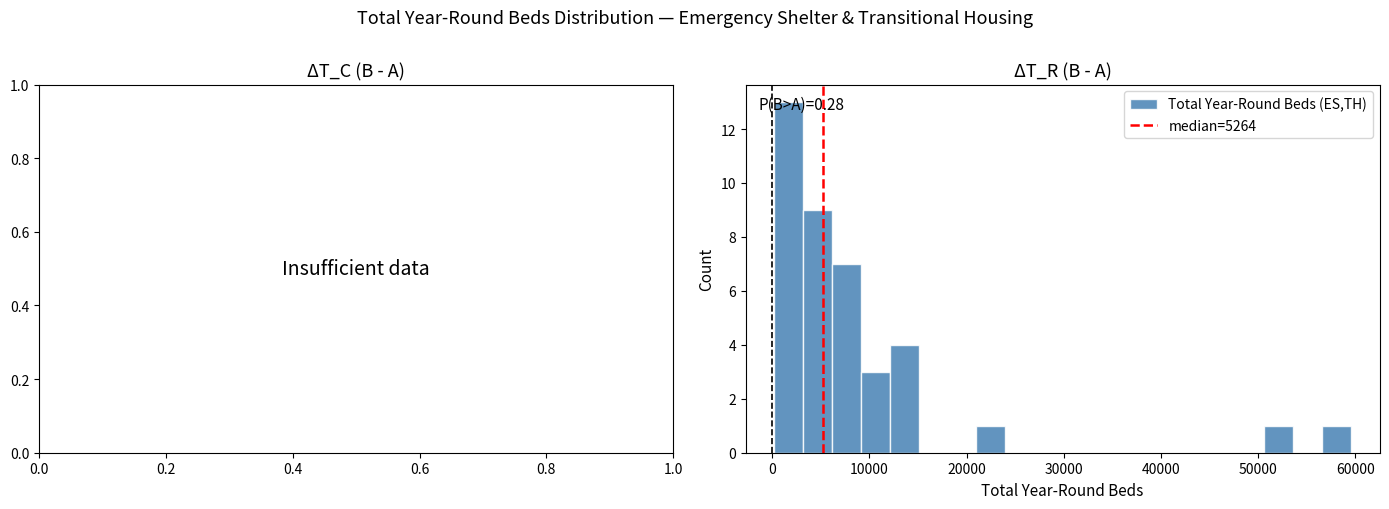

Around what value on the x-axis is the tallest bar? Give the approximate position of its centre, as read against the axis.

2000